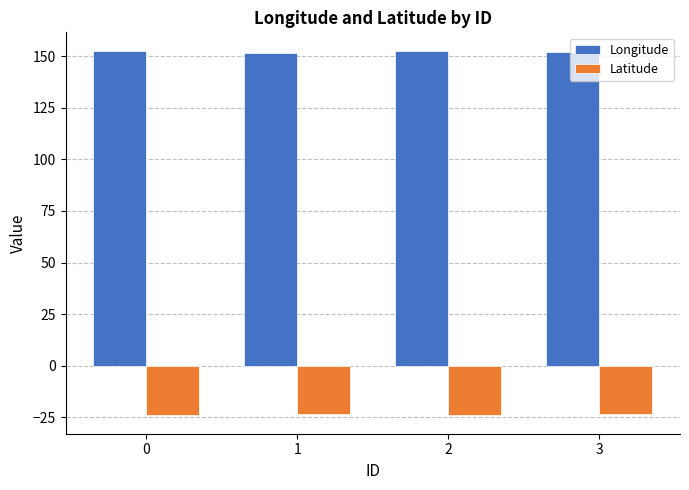

At how many categories does at least one series exceed 96?

4